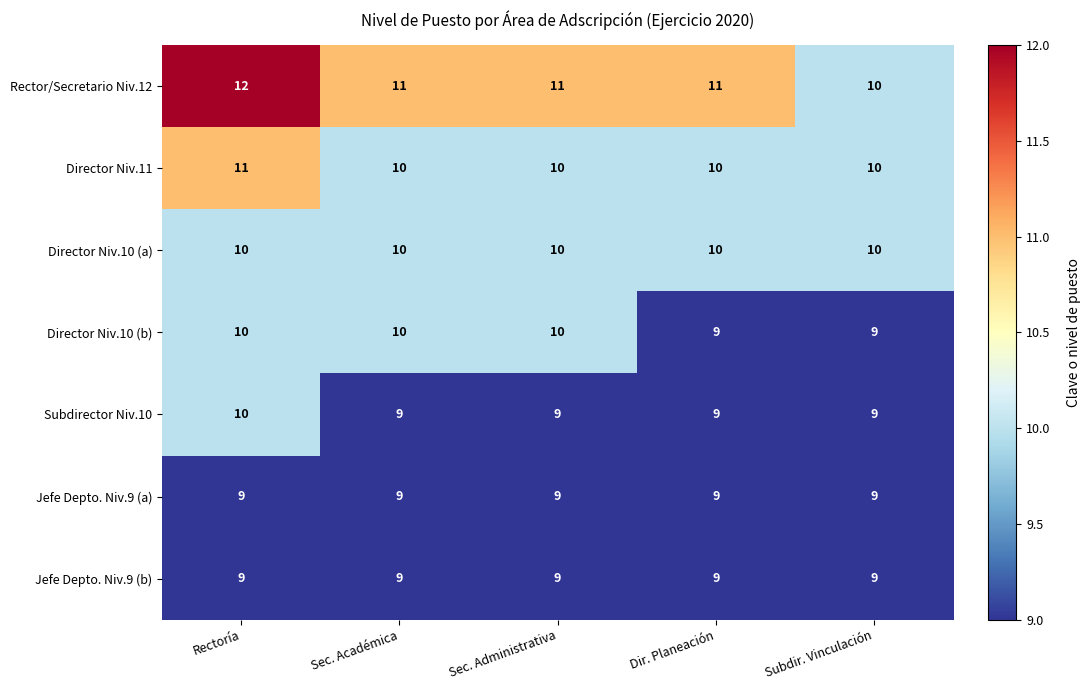

Which series has the widest spread of values?

Rector/Secretario Niv.12